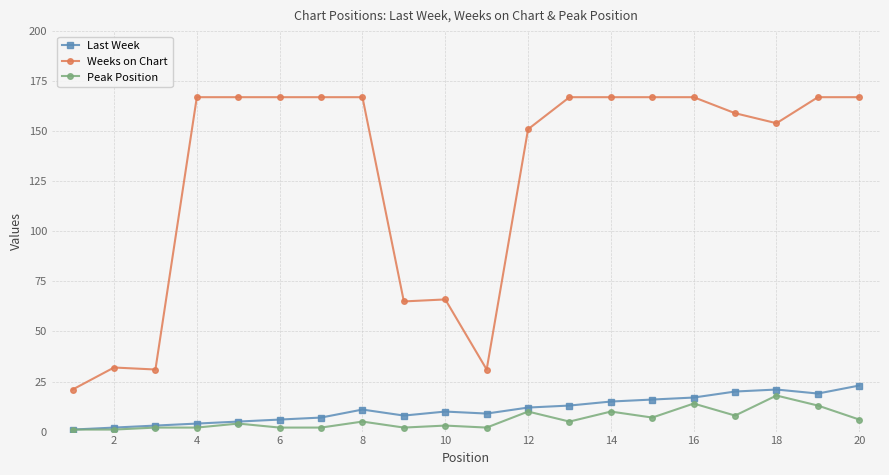

True or false: Last Week has more than 1 interior local peaks.

True